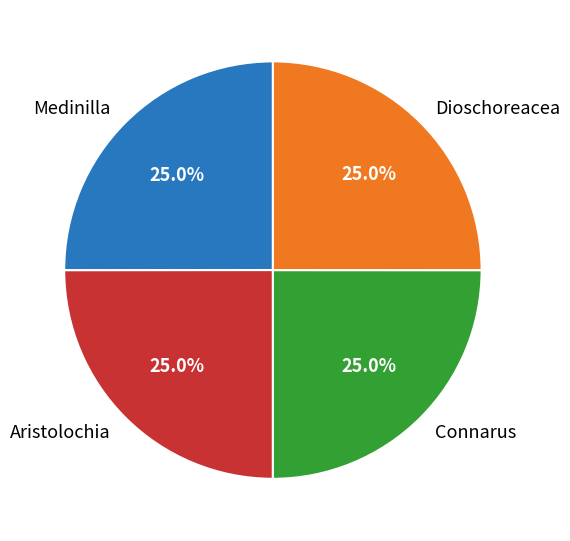

What percentage do Dioschoreacea and Connarus together represent?

50.0%